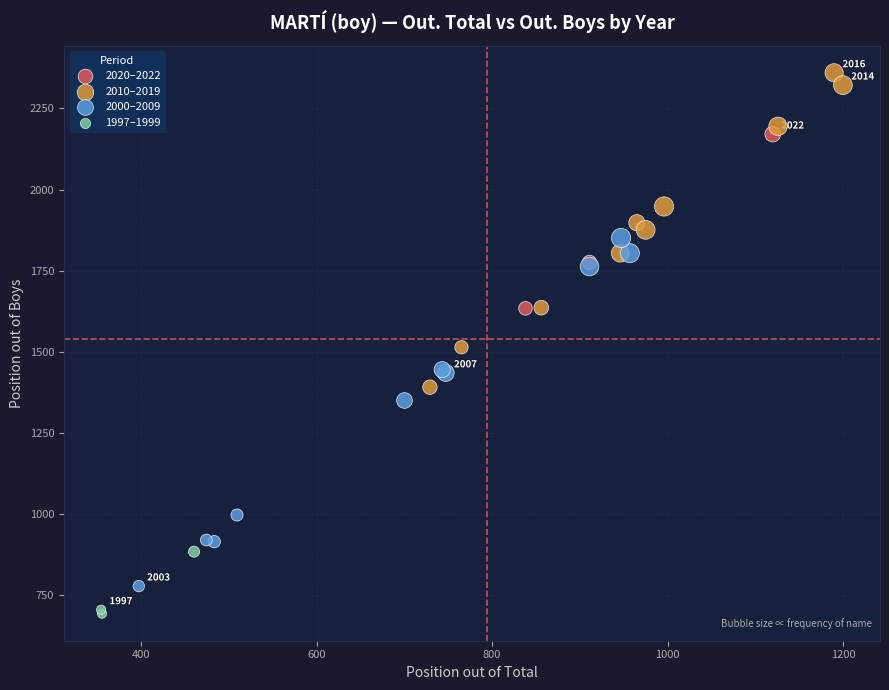

Which series contains the lowest Y value?

1997–1999